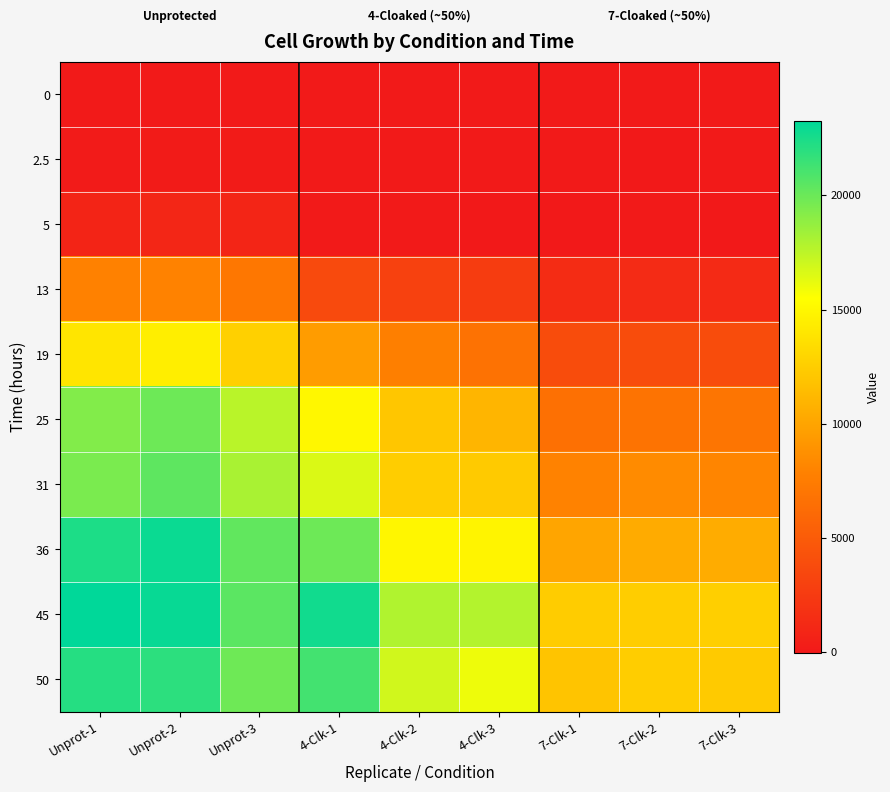

Reading left to right, extract all data points from this chart.

0: Unprot-1=0	Unprot-2=0	Unprot-3=0	4-Clk-1=0	4-Clk-2=0	4-Clk-3=0	7-Clk-1=0	7-Clk-2=0	7-Clk-3=0
2.5: Unprot-1=78	Unprot-2=152	Unprot-3=150	4-Clk-1=6	4-Clk-2=17	4-Clk-3=12	7-Clk-1=35	7-Clk-2=-30	7-Clk-3=-15
5: Unprot-1=815	Unprot-2=947	Unprot-3=866	4-Clk-1=-11	4-Clk-2=-2	4-Clk-3=-18	7-Clk-1=-32	7-Clk-2=3	7-Clk-3=-62
13: Unprot-1=7866	Unprot-2=7902	Unprot-3=7110	4-Clk-1=3707	4-Clk-2=3027	4-Clk-3=2596	7-Clk-1=1429	7-Clk-2=1330	7-Clk-3=1267
19: Unprot-1=13946	Unprot-2=14445	Unprot-3=12621	4-Clk-1=9469	4-Clk-2=7721	4-Clk-3=6731	7-Clk-1=3885	7-Clk-2=3902	7-Clk-3=3834
25: Unprot-1=19281	Unprot-2=19931	Unprot-3=17612	4-Clk-1=14988	4-Clk-2=12037	4-Clk-3=10981	7-Clk-1=6628	7-Clk-2=6849	7-Clk-3=6969
31: Unprot-1=19533	Unprot-2=20387	Unprot-3=18113	4-Clk-1=16606	4-Clk-2=12452	4-Clk-3=12330	7-Clk-1=7907	7-Clk-2=8454	7-Clk-3=8116
36: Unprot-1=22391	Unprot-2=22957	Unprot-3=20294	4-Clk-1=19915	4-Clk-2=14980	4-Clk-3=14861	7-Clk-1=10022	7-Clk-2=10379	7-Clk-3=10436
45: Unprot-1=23281	Unprot-2=23035	Unprot-3=20496	4-Clk-1=22714	4-Clk-2=17878	4-Clk-3=17791	7-Clk-1=12417	7-Clk-2=12506	7-Clk-3=12586
50: Unprot-1=22137	Unprot-2=21885	Unprot-3=19876	4-Clk-1=21226	4-Clk-2=16907	4-Clk-3=16021	7-Clk-1=11970	7-Clk-2=12516	7-Clk-3=12249